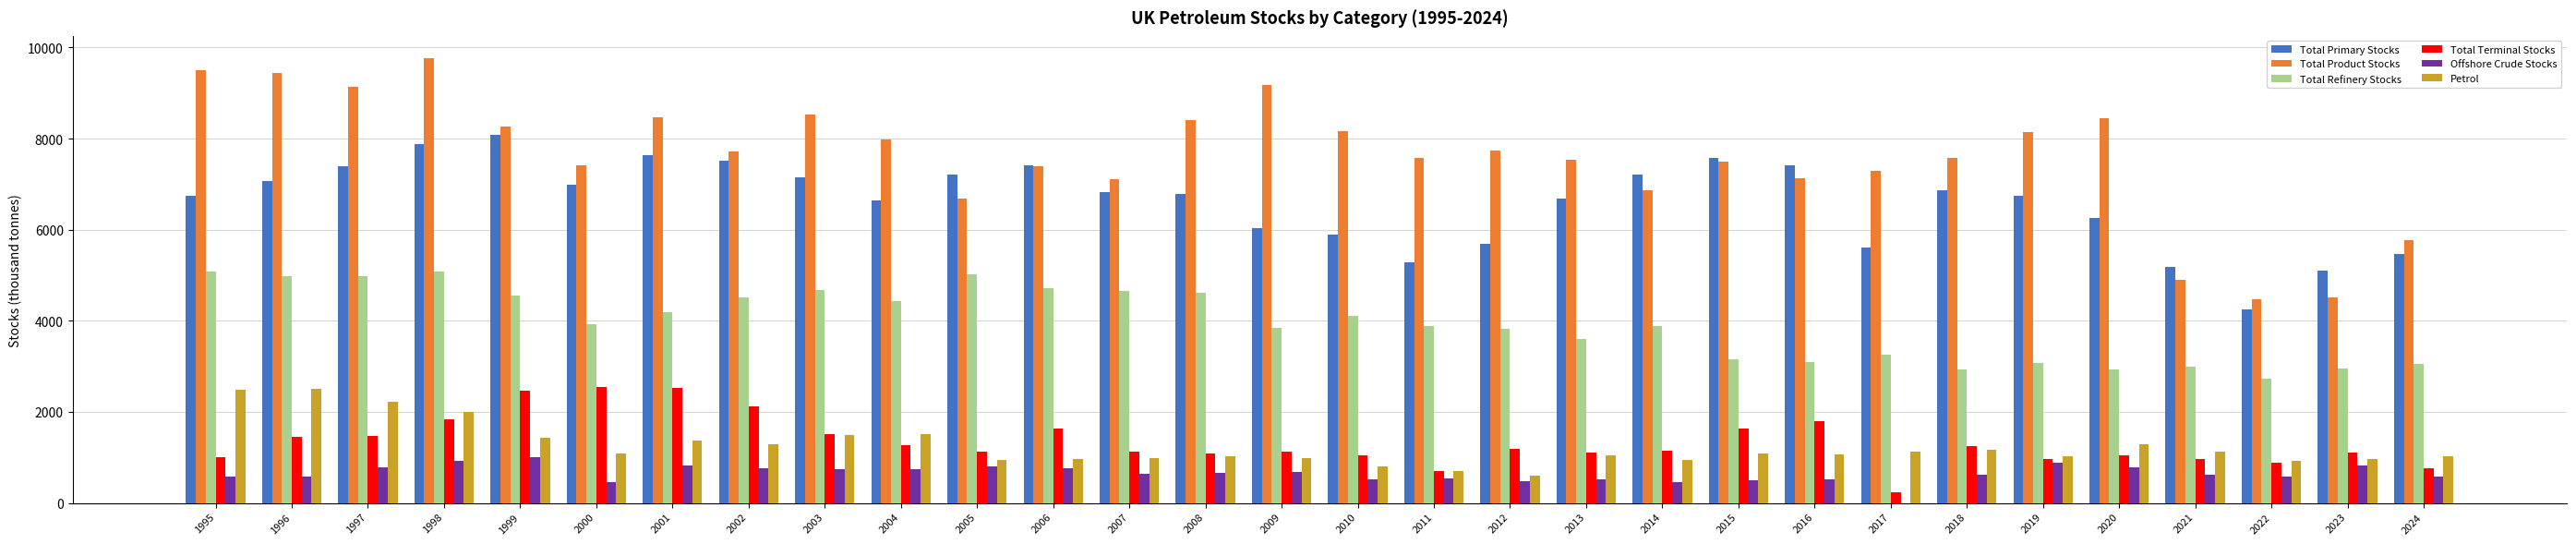

What is the spread (max minus min) of values at 2008?

7749.6